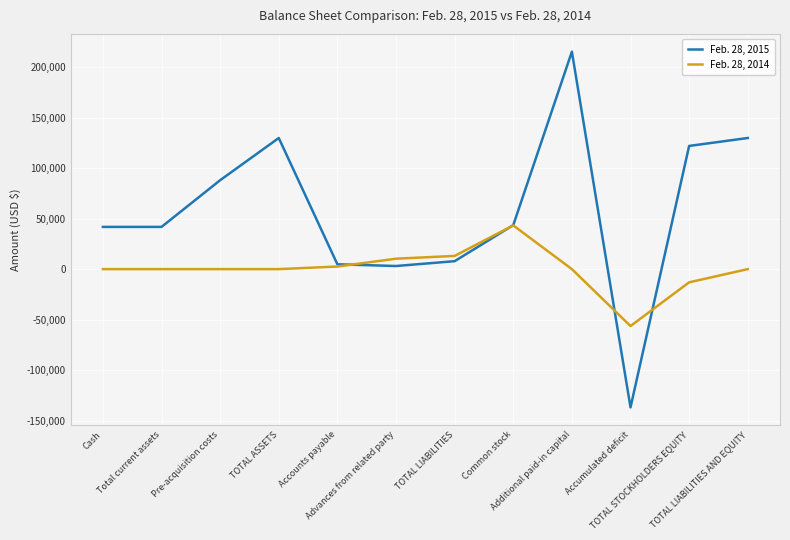

Rank the series by their average value, from highest to lowest.

Feb. 28, 2015, Feb. 28, 2014